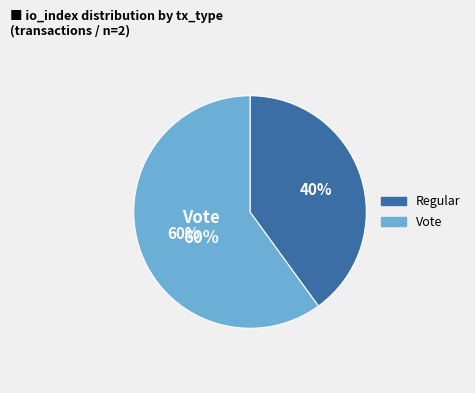

How many segments does this pie chart have?

2